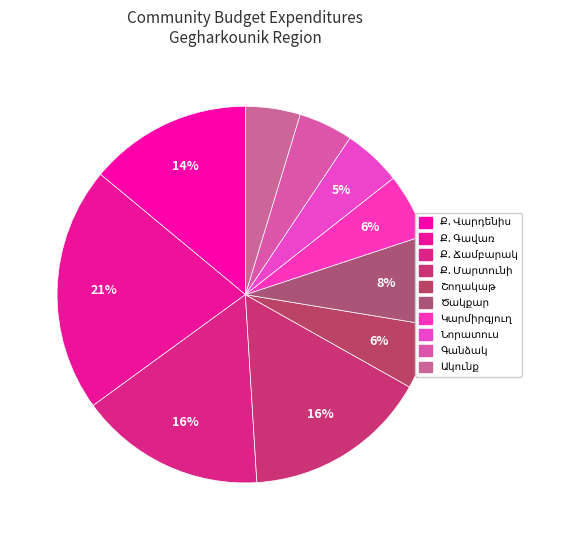

Count the number of slices in the pie.

10